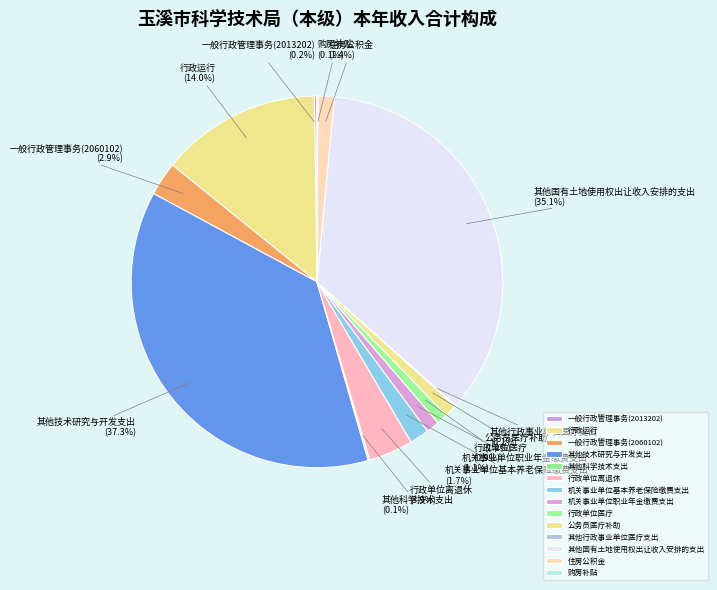

To the nearest percent, what is the average slice percentage?

7%